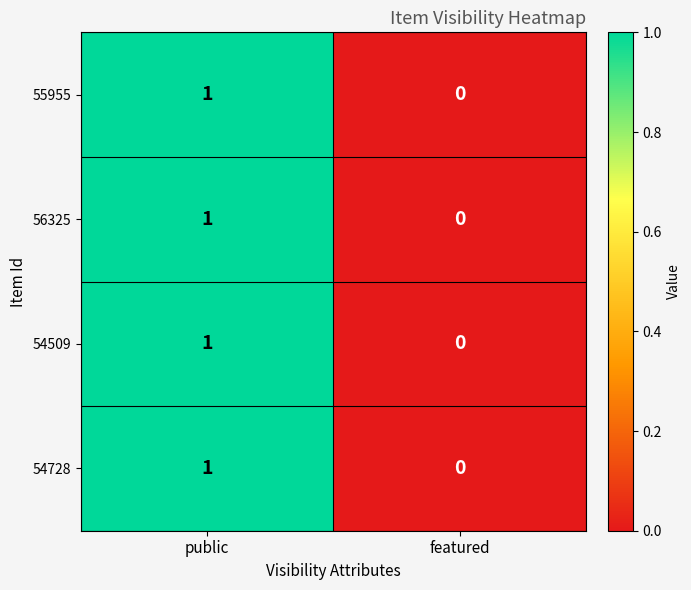

At which category is the sum across all series the highest?

public